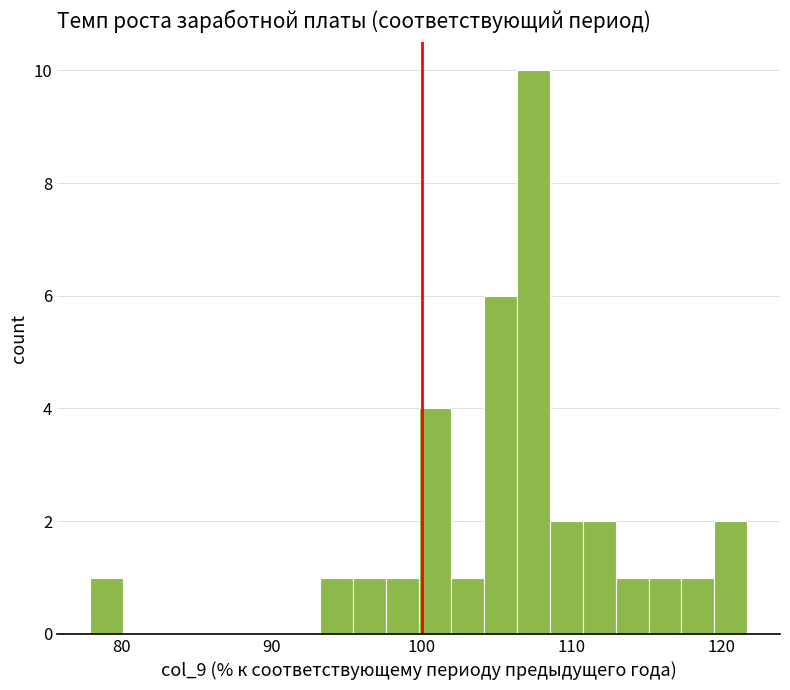

Around what value on the x-axis is the tallest bar? Give the approximate position of its centre, as read against the axis.

107